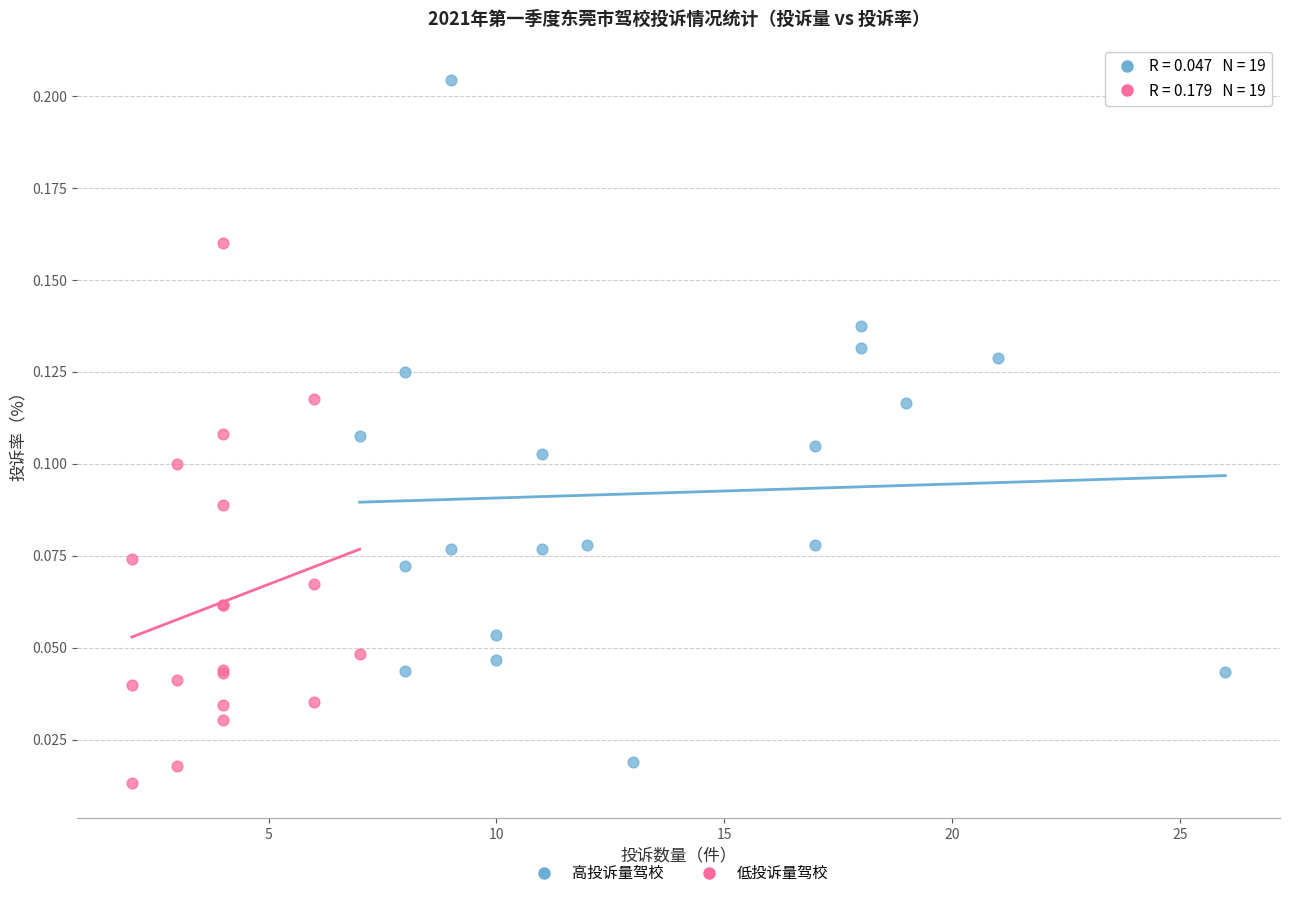

Which series reaches the maximum Y coordinate?

高投诉量驾校